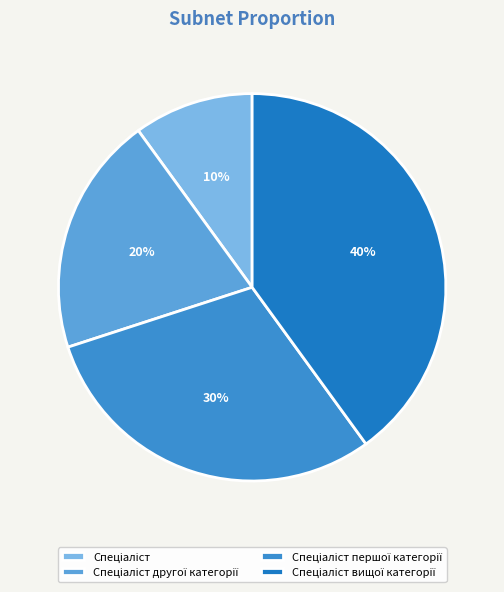

To the nearest percent, what is the average slice percentage?

25%